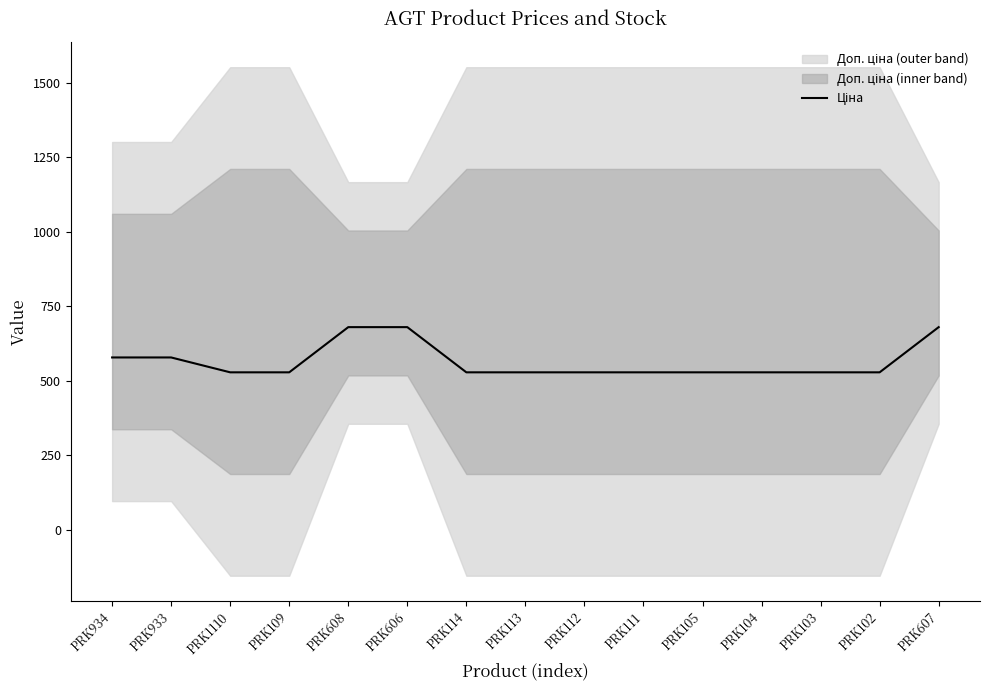

True or false: the data shows 528.2 at PRK103.

True